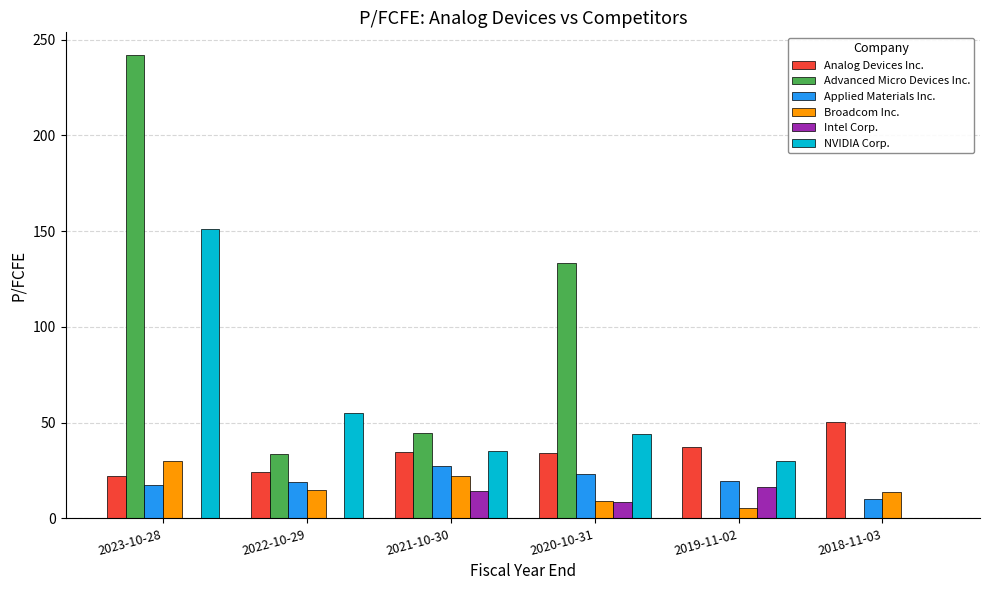

What are all the series names shown in the legend?

Analog Devices Inc., Advanced Micro Devices Inc., Applied Materials Inc., Broadcom Inc., Intel Corp., NVIDIA Corp.